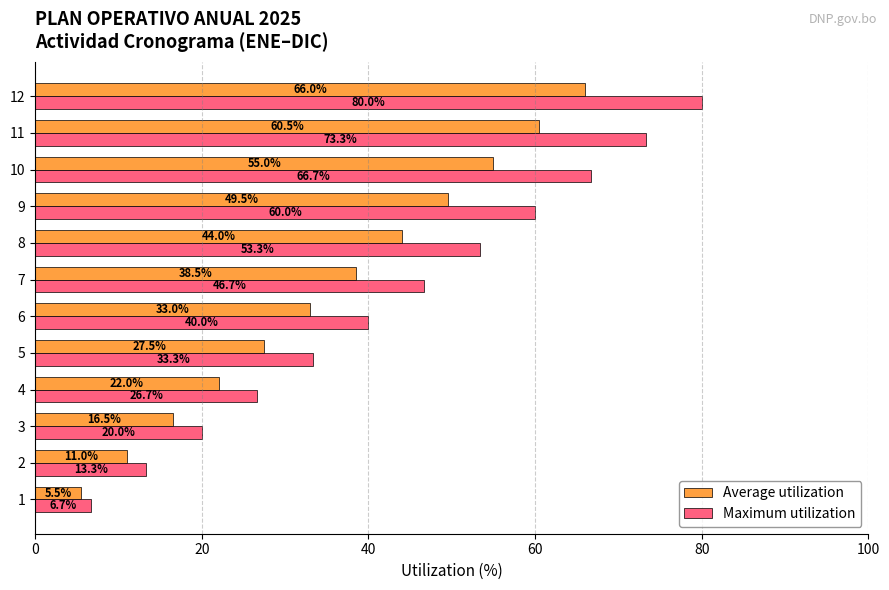

What is the average value of the Maximum utilization series?

43.3